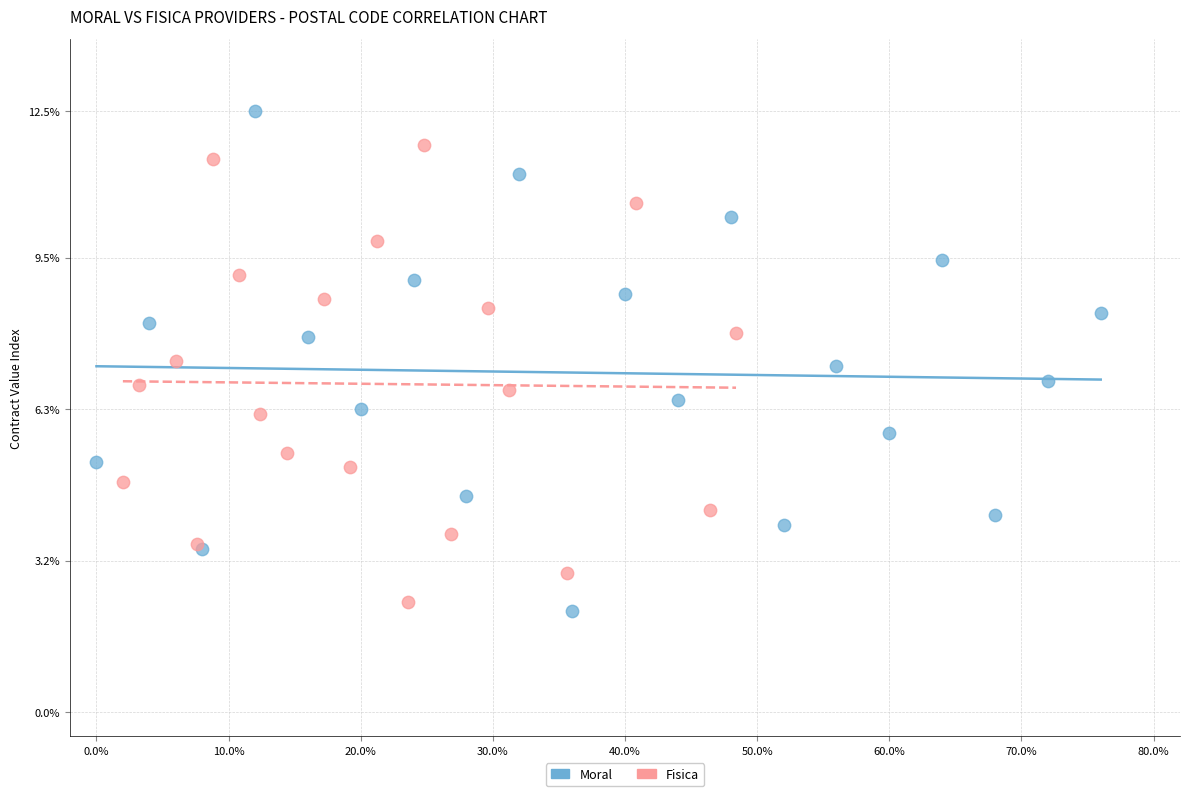

Which series has the widest spread of Y values?

Moral